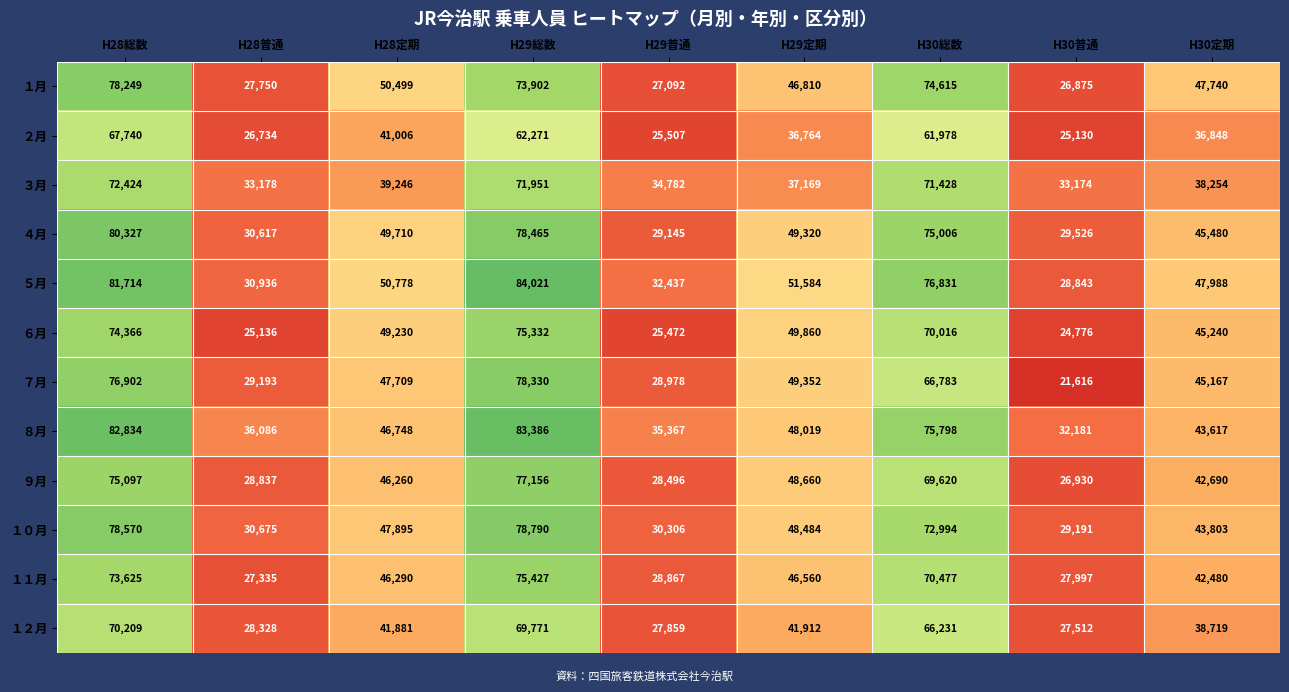

Between H29定期 and H30定期, which series saw the biggest shift?

９月